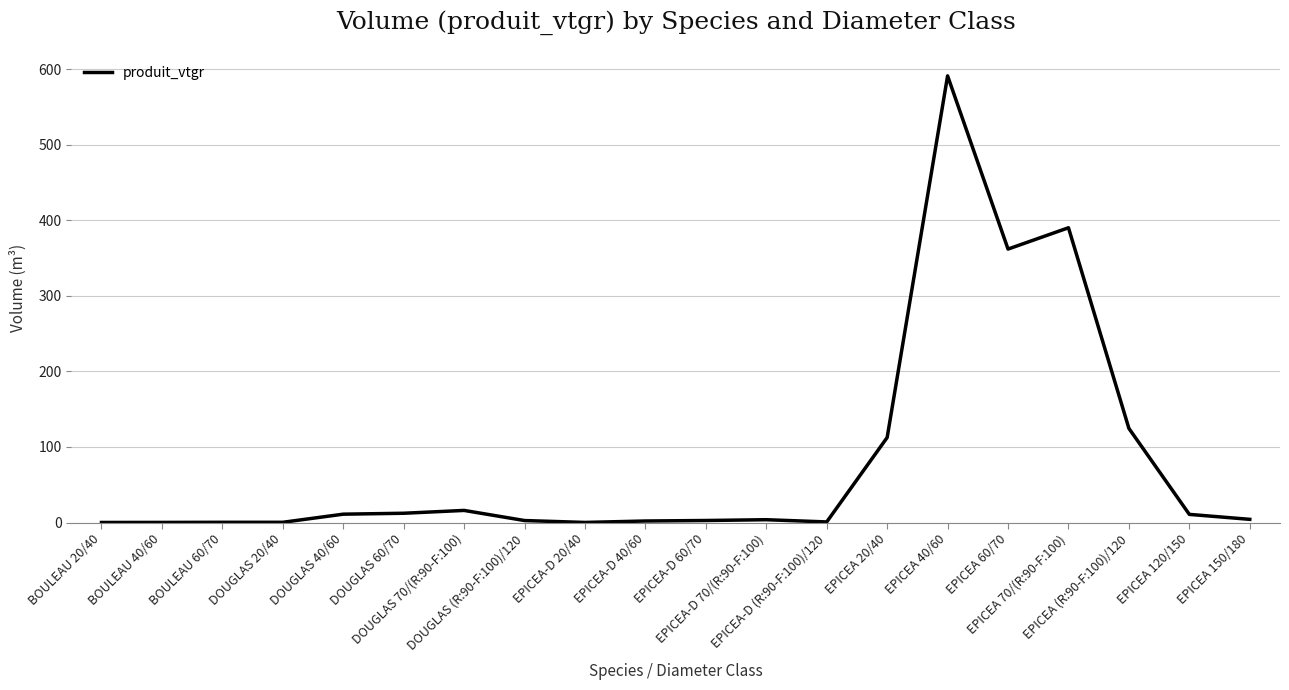

How many lines are shown in the chart?

1